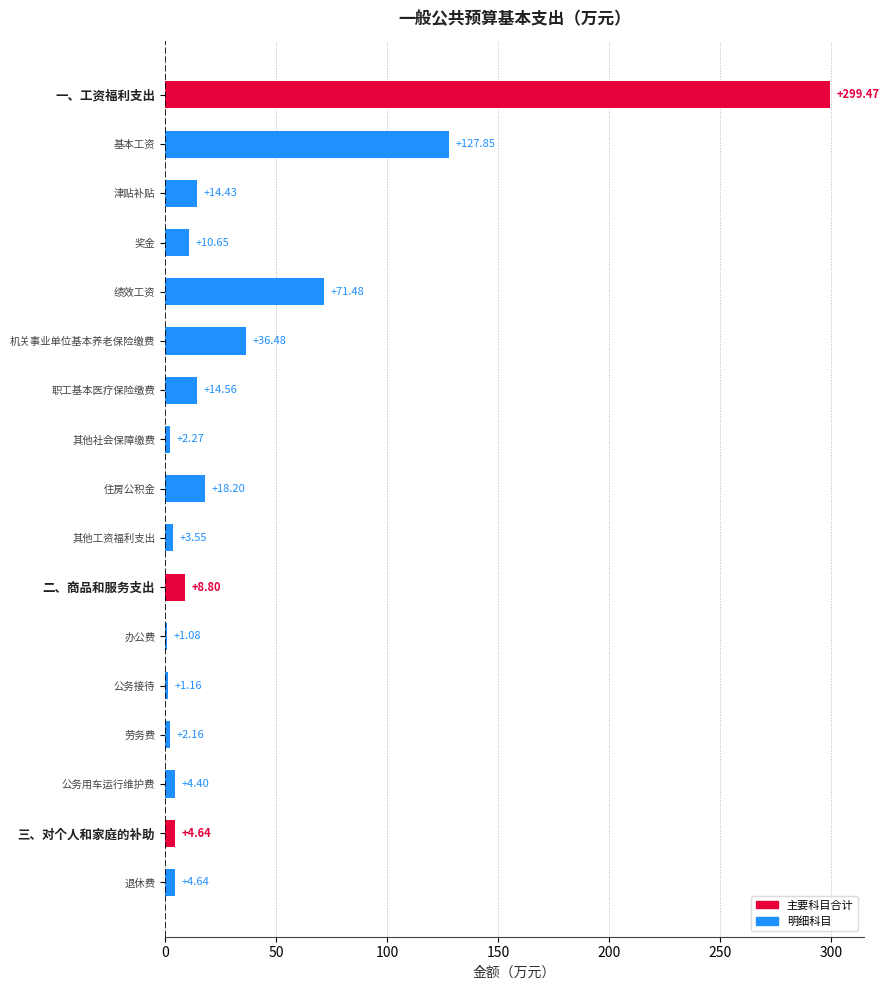

Between 二、商品和服务支出 and 公务接待, which is larger?

二、商品和服务支出